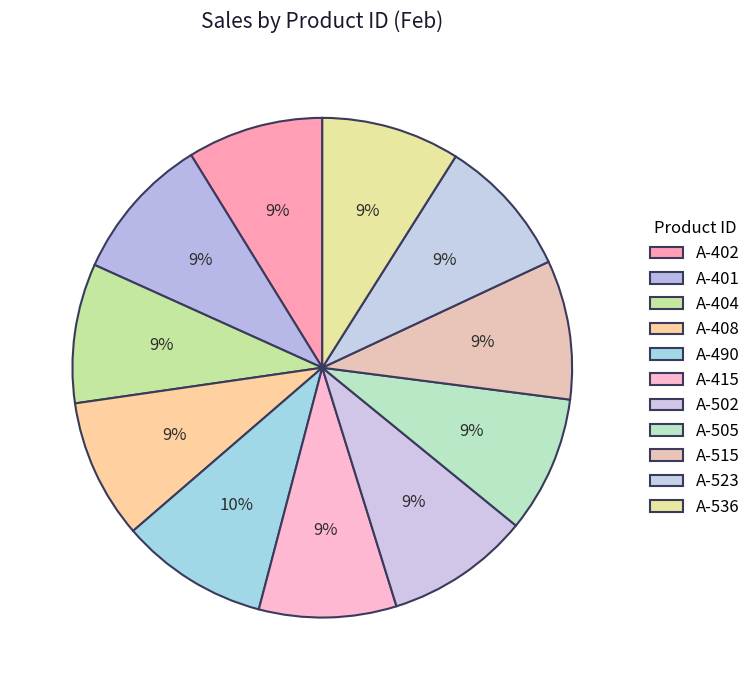

Which slice is the largest?

A-490